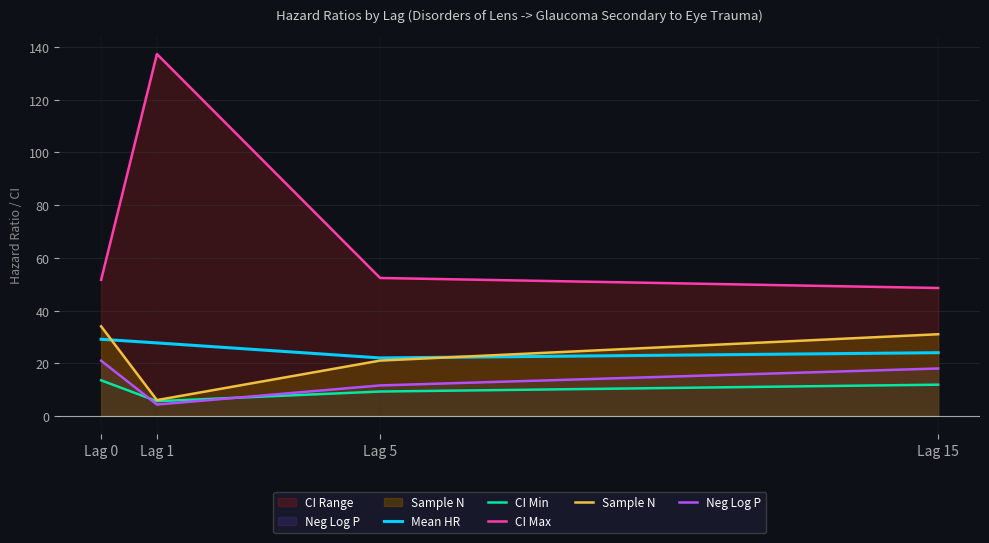

Rank the series by their maximum value, from lowest to highest.

CI Min, Neg Log P, Mean HR, Sample N, CI Max